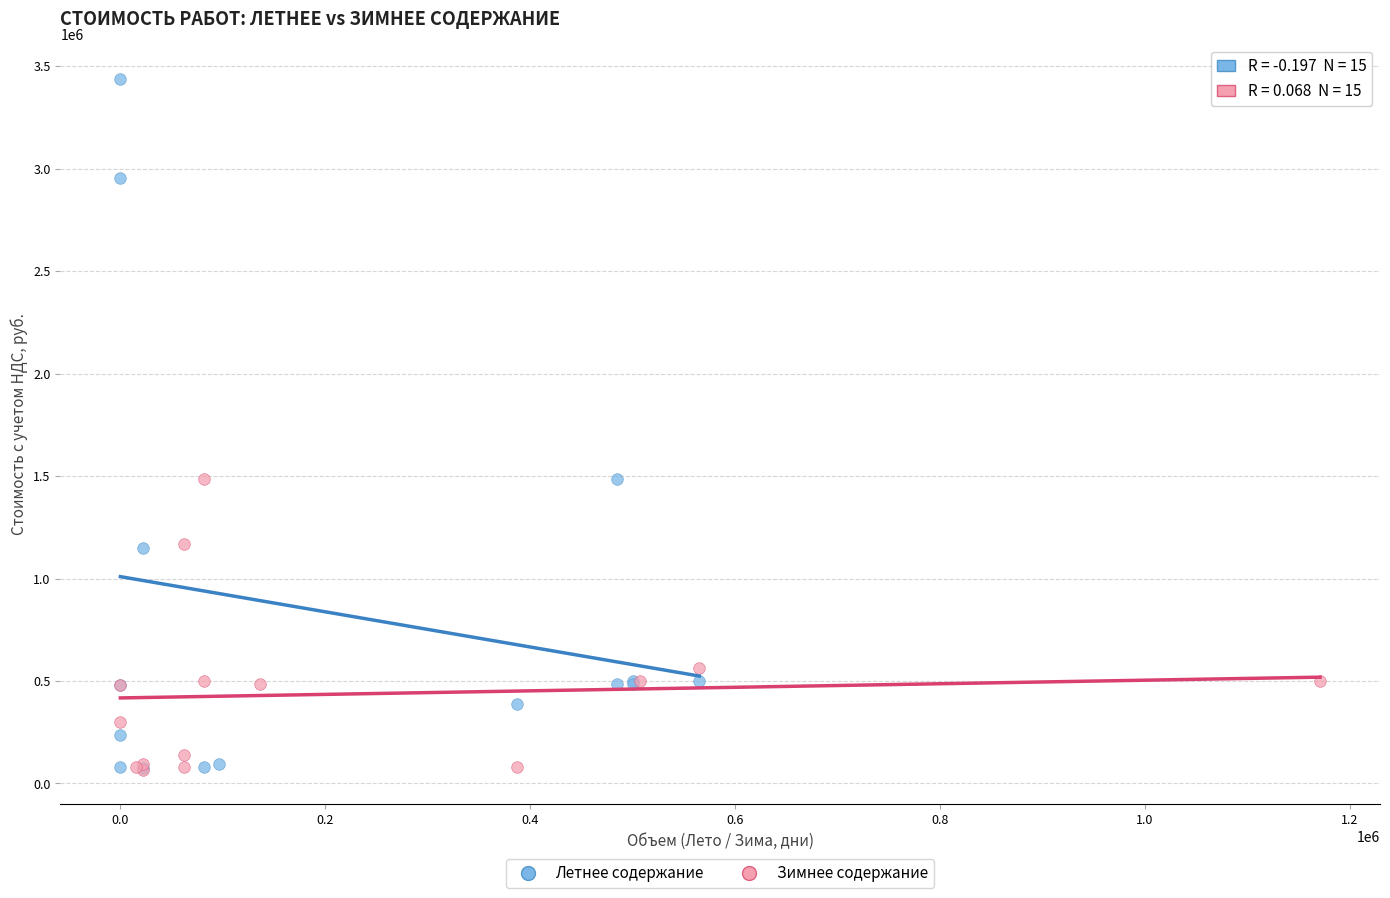

Which series has the largest Y range (max minus min)?

Летнее содержание